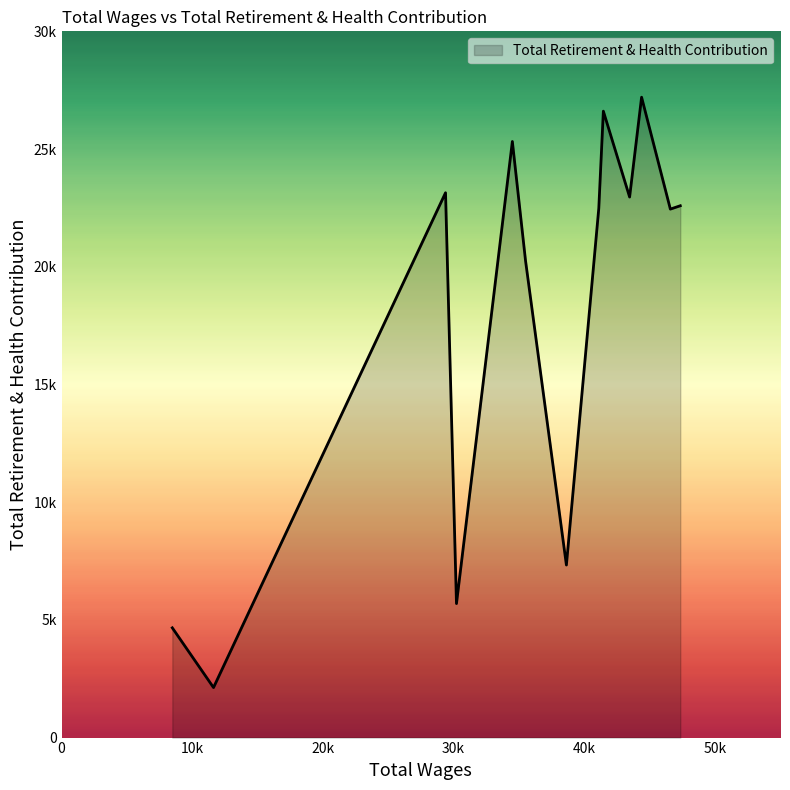

List the labels in order of value, largest first.

44404.0, 41477.0, 34511.0, 29395.0, 43487.0, 47366.0, 41128.0, 46606.0, 35522.0, 38648.0, 30233.0, 8479.0, 11634.0